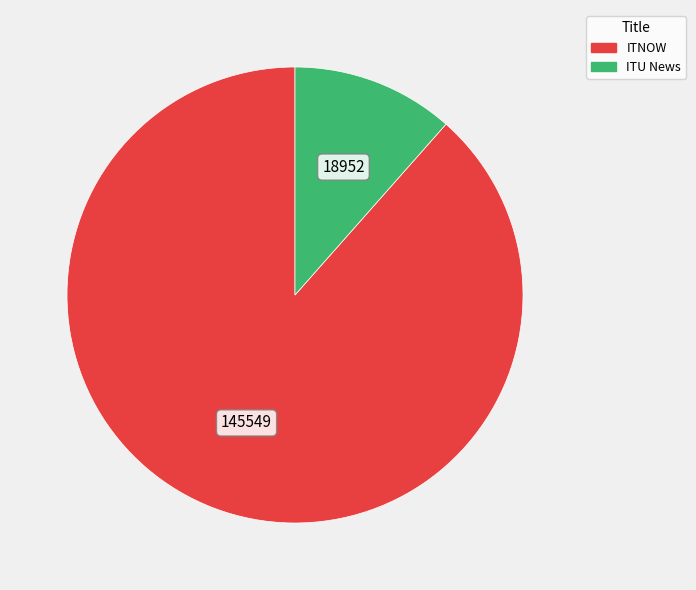

Do ITNOW and ITU News together represent more than half of the pie?

Yes